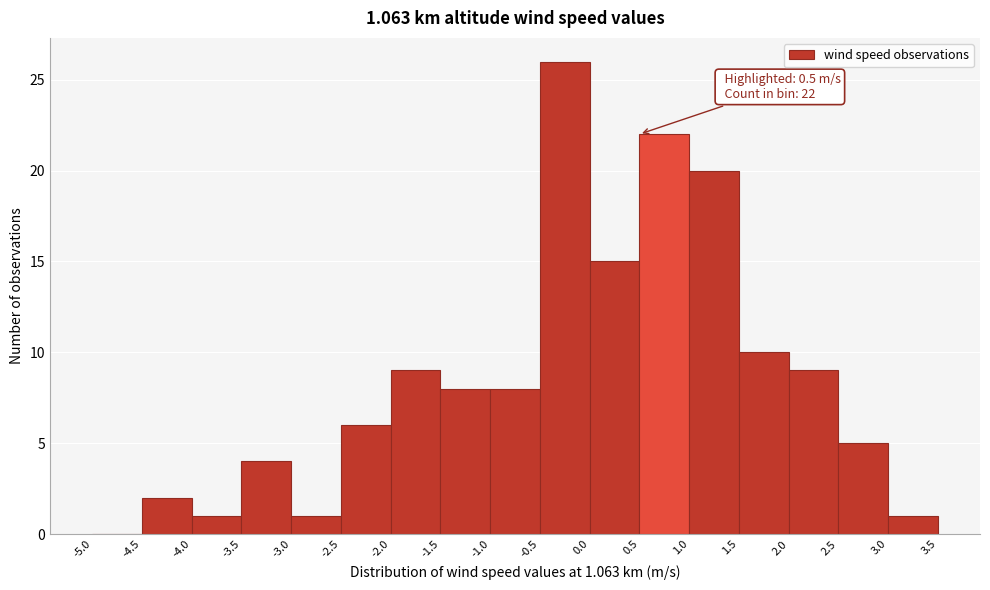

Over which range of the x-axis is the bar tallest?

-0.5 to 0.0